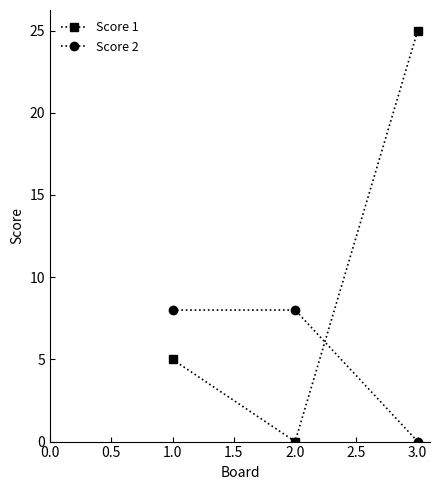

Is this an area chart (filled region under the line)?

No